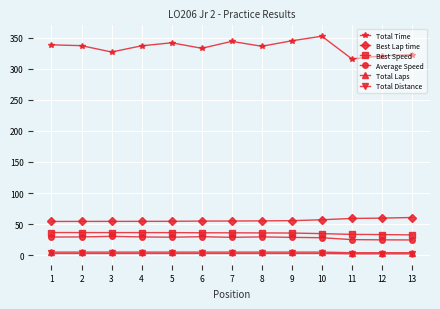

Which series has the largest total across all categories?

Total Time